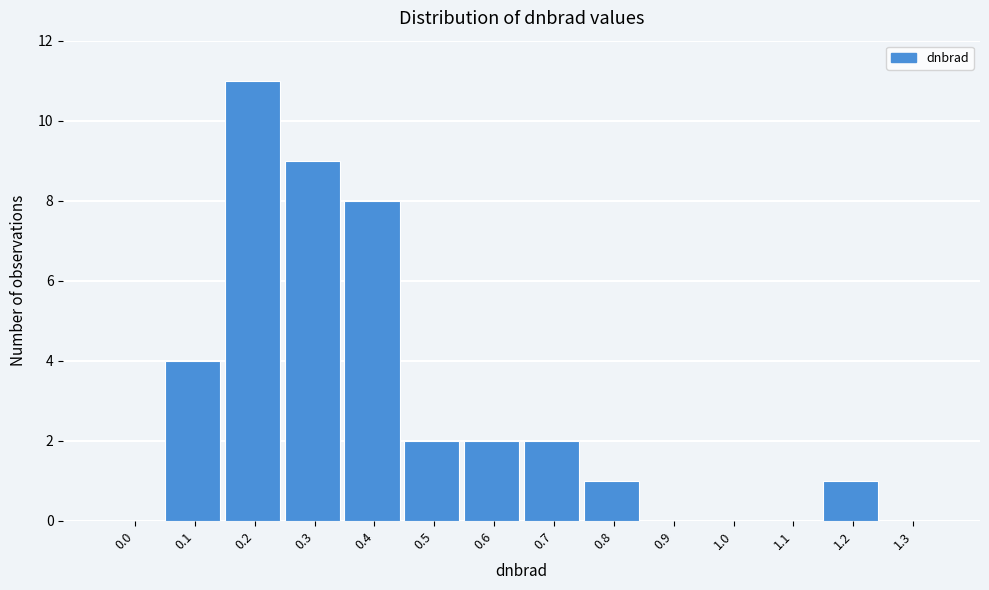

Reading right to left, transcribe all the data shown in this chart.

1.3=0	1.2=1	1.1=0	1.0=0	0.9=0	0.8=1	0.7=2	0.6=2	0.5=2	0.4=8	0.3=9	0.2=11	0.1=4	0.0=0